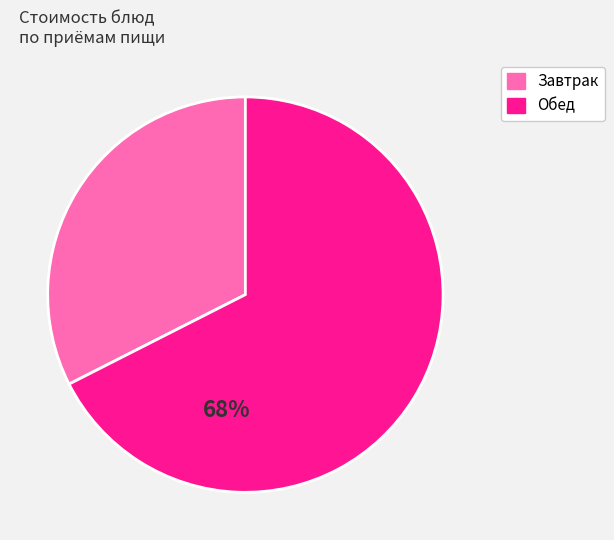

Is there a majority slice in this chart?

Yes